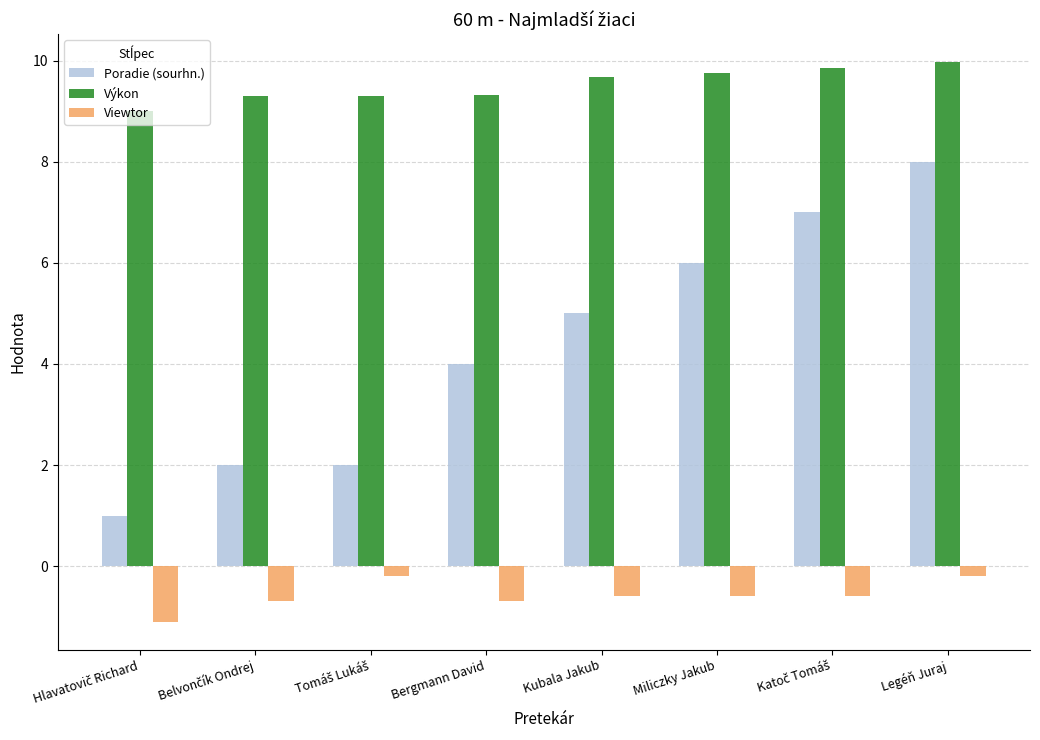

How many bars are there in each group?

3